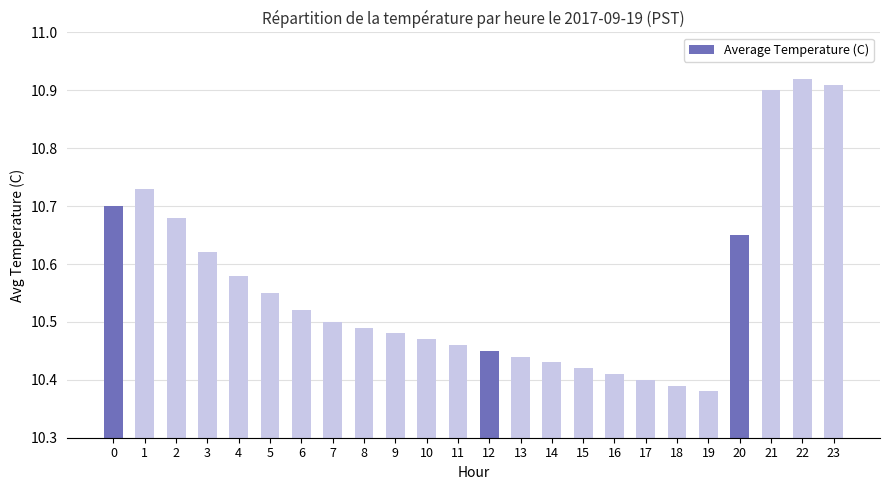

The value at 21 is 10.9. True or false?

True